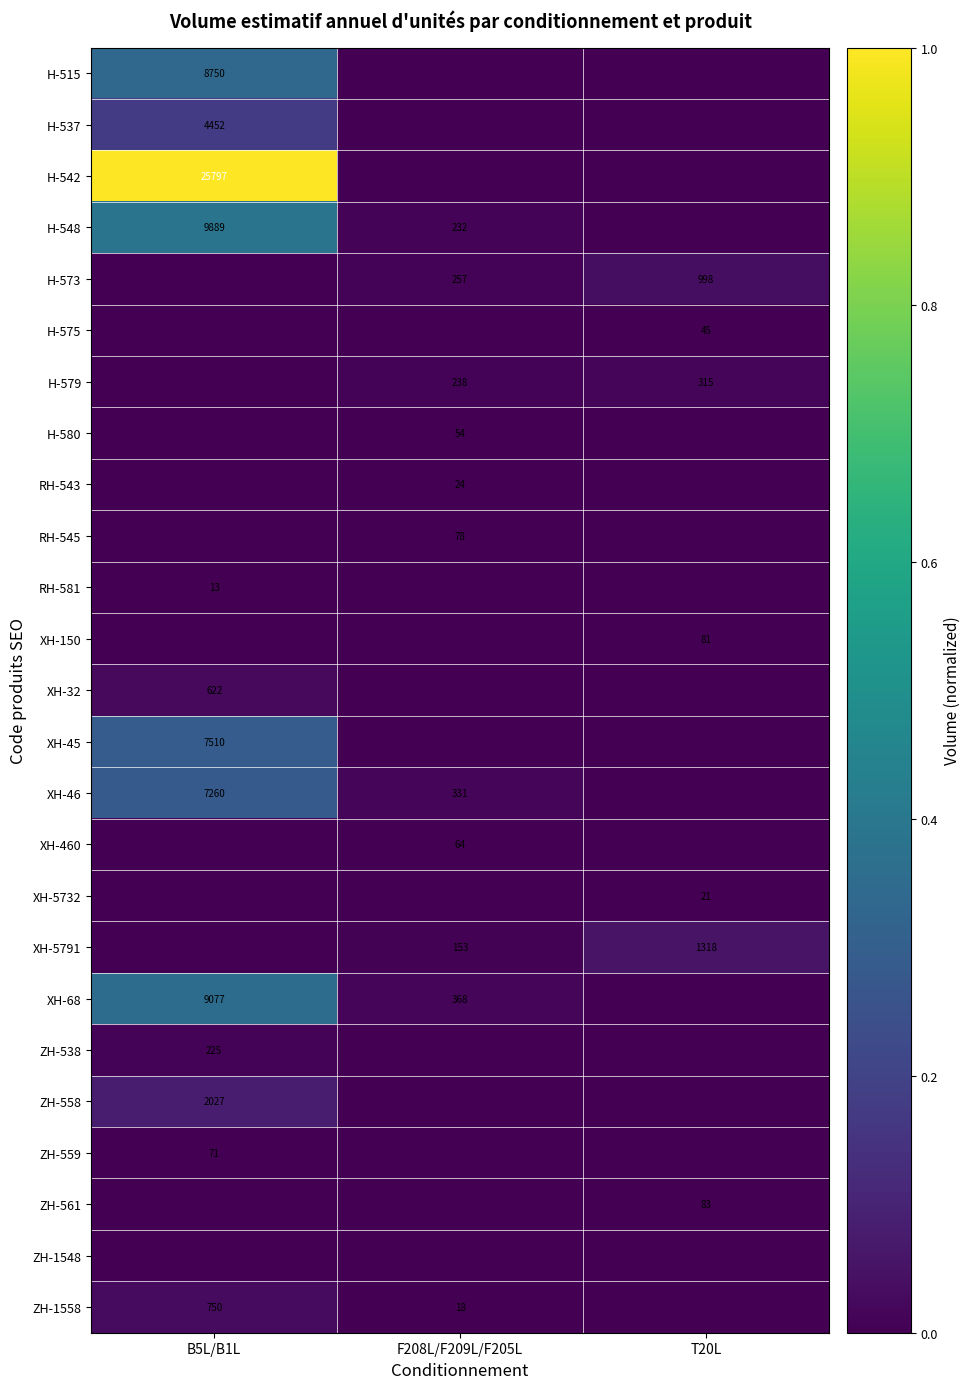

The value of H-580 at B5L/B1L is 0.0. True or false?

True